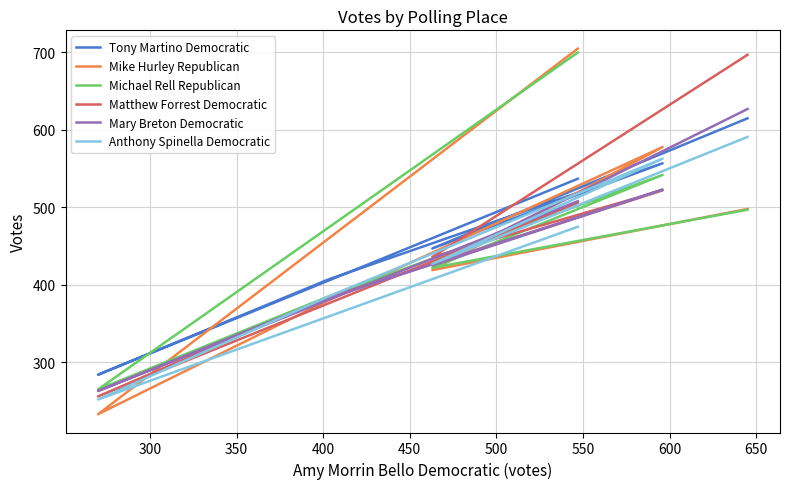

Reading left to right, transcribe all the data shown in this chart.

Tony Martino Democratic: 537	284	407	557	447	615
Mike Hurley Republican: 705	233	380	578	419	498
Michael Rell Republican: 700	265	385	542	422	497
Matthew Forrest Democratic: 506	256	384	522	436	697
Mary Breton Democratic: 508	263	383	523	425	627
Anthony Spinella Democratic: 475	252	385	563	427	591